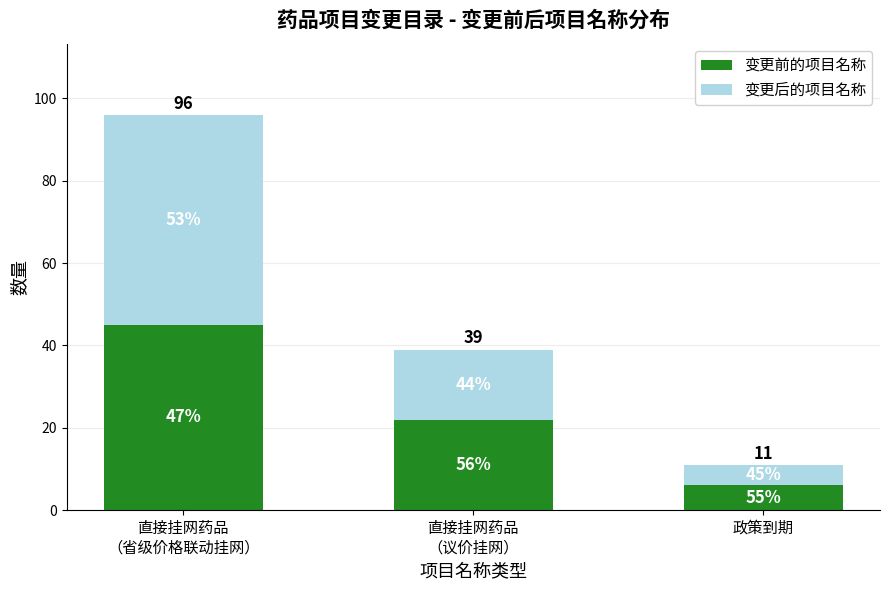

What is the approximate value of 变更前的项目名称 at 政策到期?

6